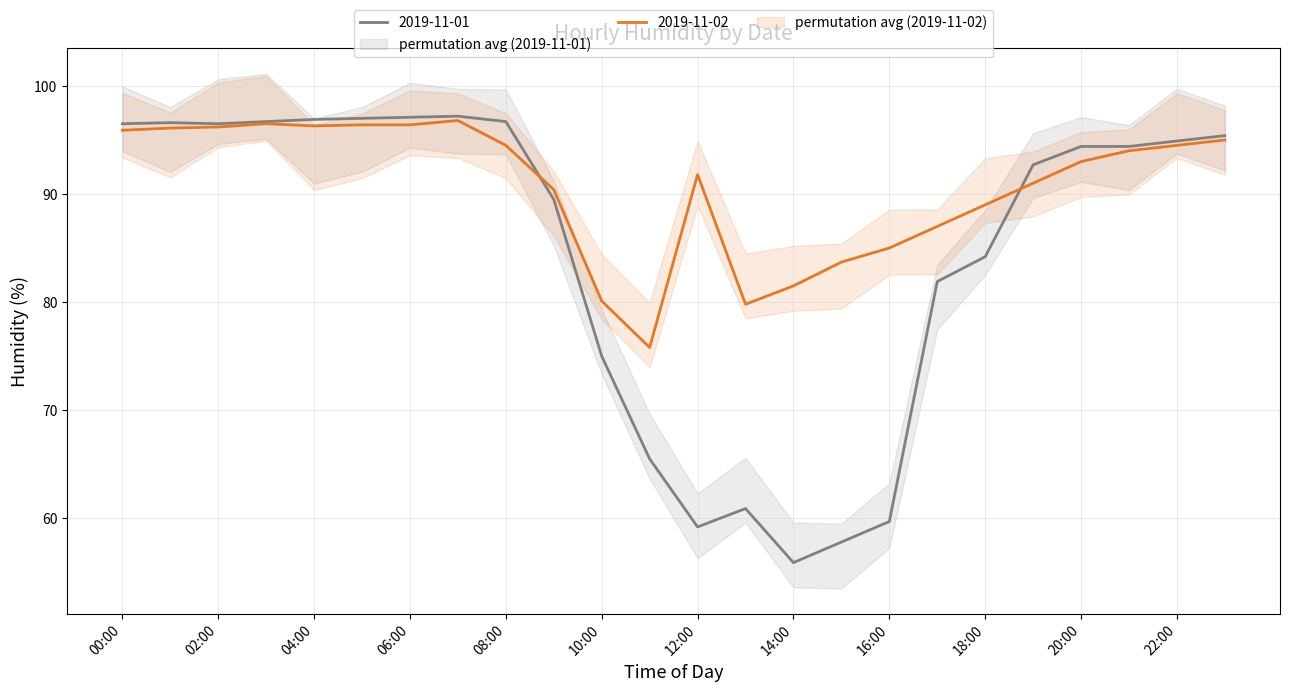

What is the smallest value displayed?

55.9